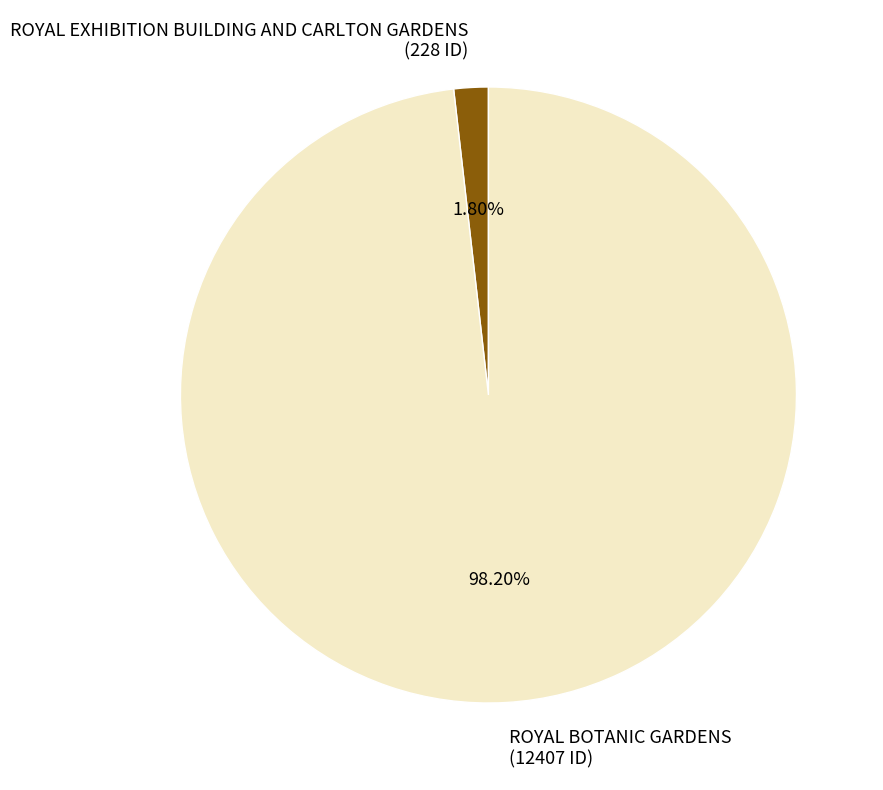

Which has a higher value, ROYAL BOTANIC GARDENS (12407 ID) or ROYAL EXHIBITION BUILDING AND CARLTON GARDENS (228 ID)?

ROYAL BOTANIC GARDENS (12407 ID)